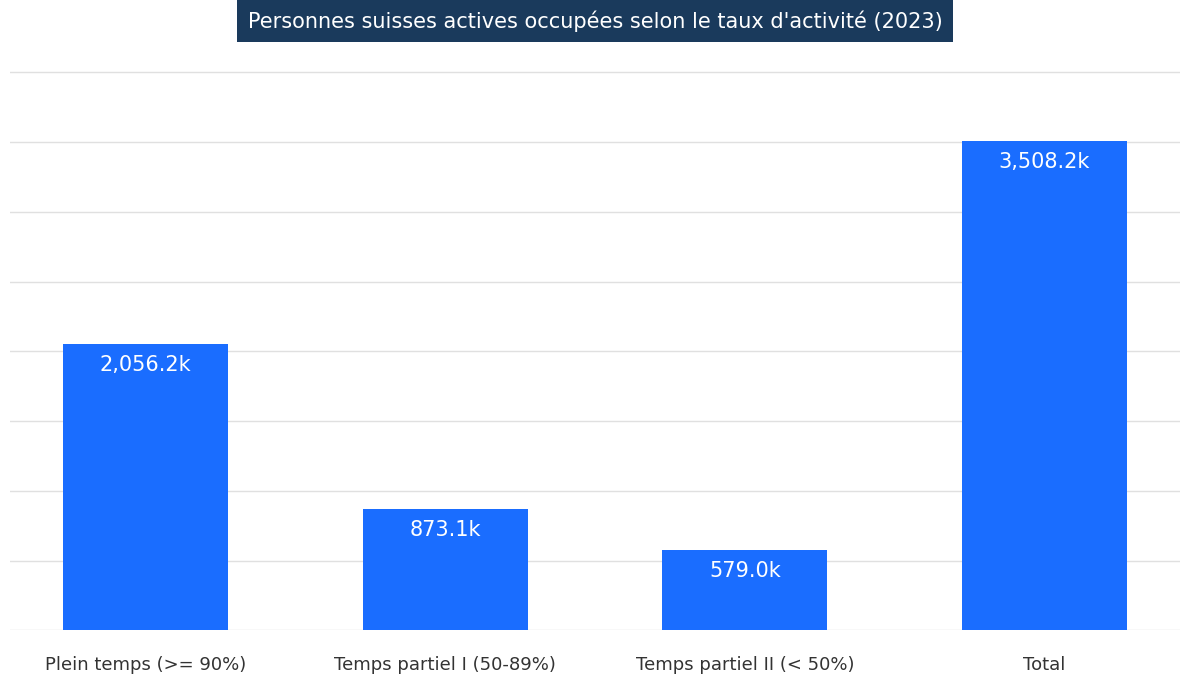

What is the smallest value displayed?

579.0